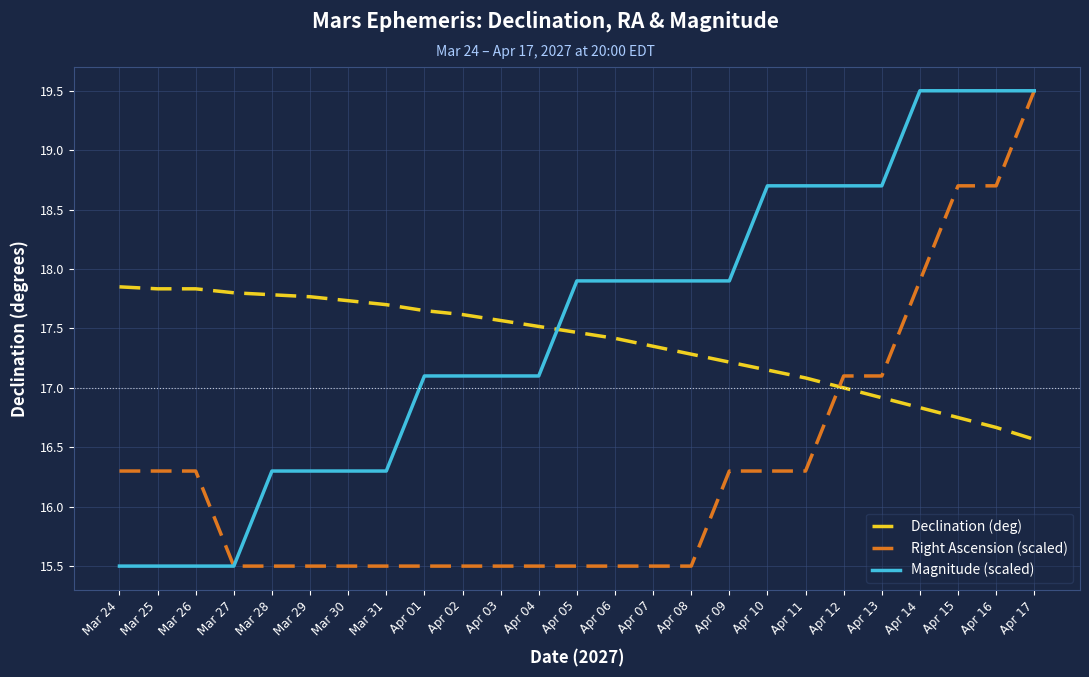

What is the minimum value shown in the chart?

15.5